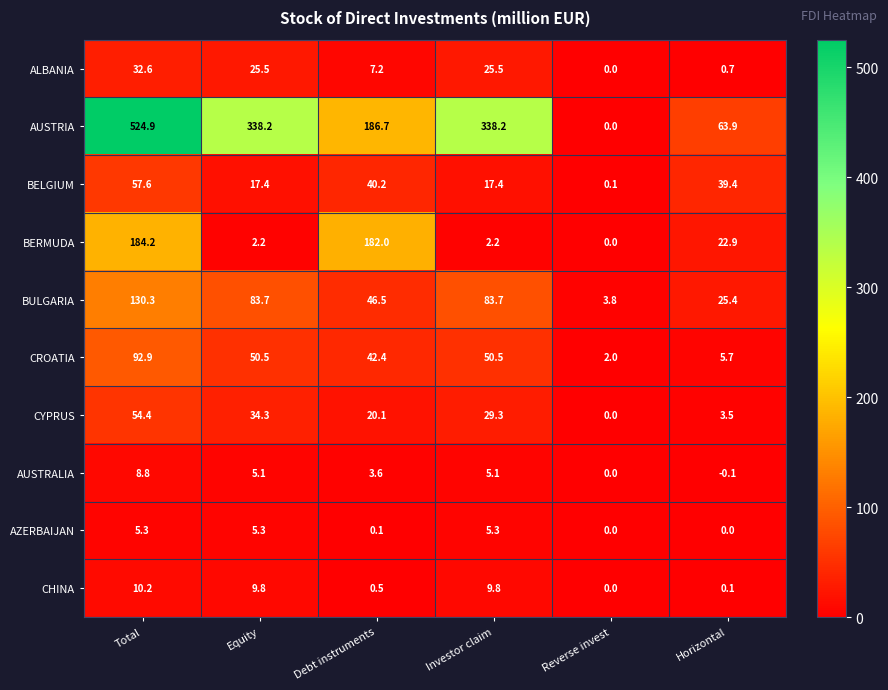

At which label does BERMUDA reach its peak?

Total